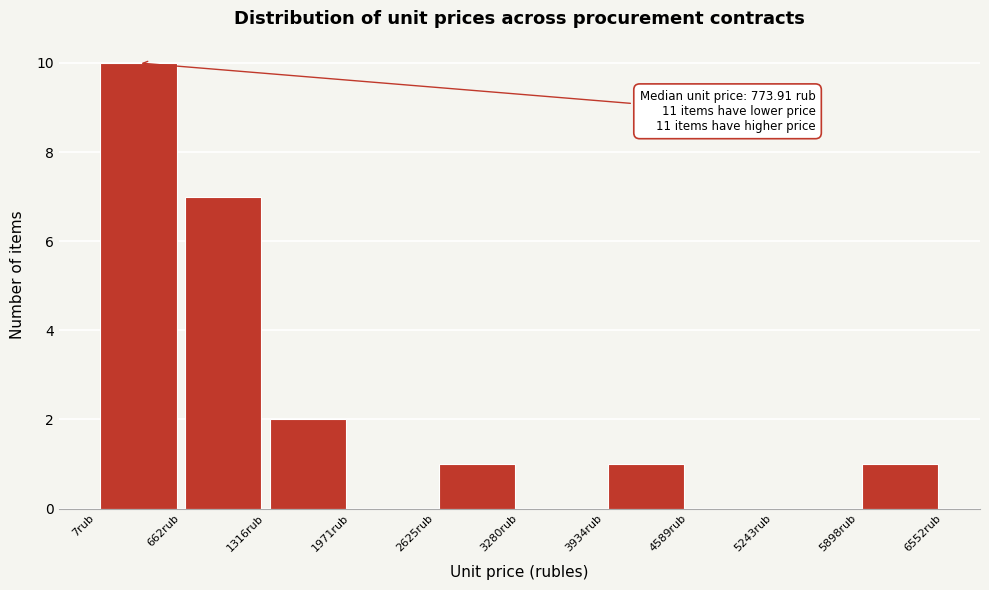

Which range on the x-axis has the tallest bar?

0 to 700